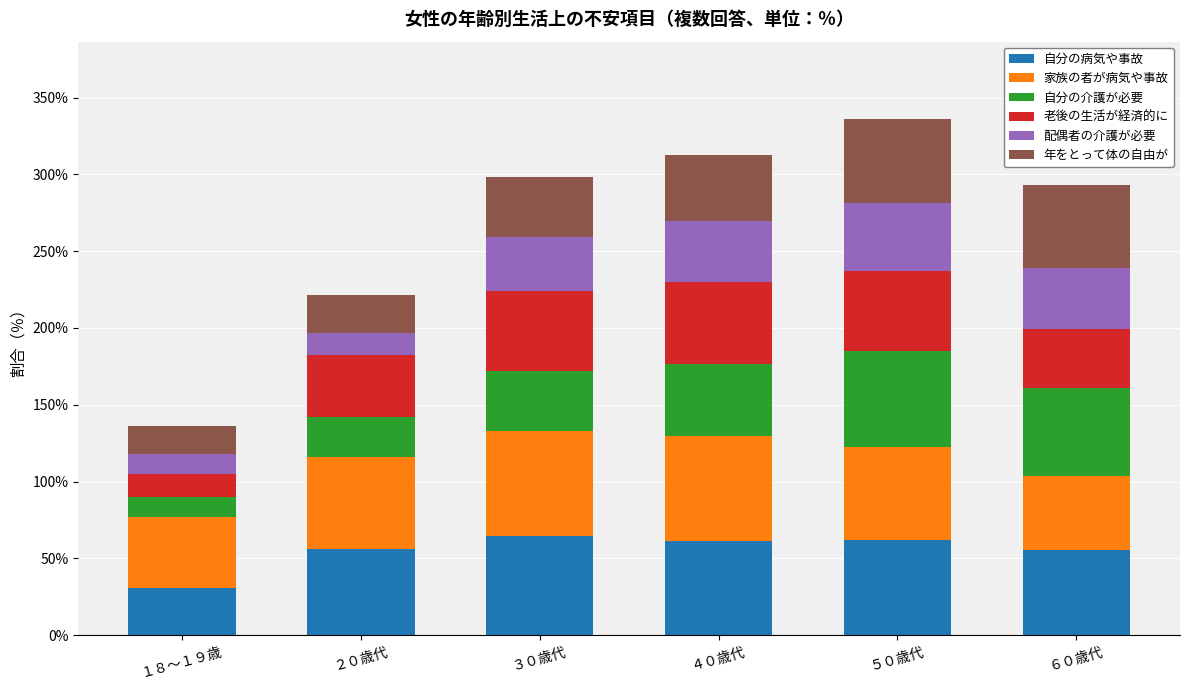

What is the total value across all series at ５０歳代?

336.0